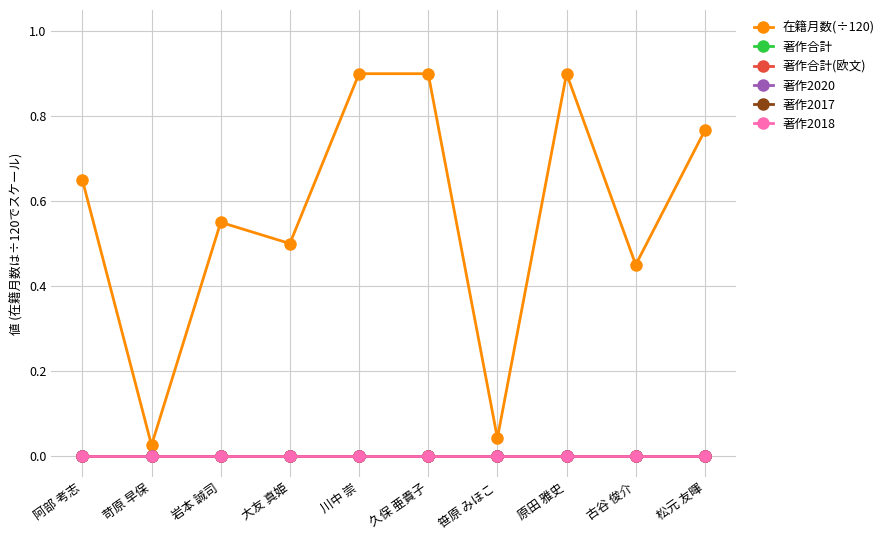

What is the difference between the maximum and minimum values in the 在籍月数(÷120) series?

0.9